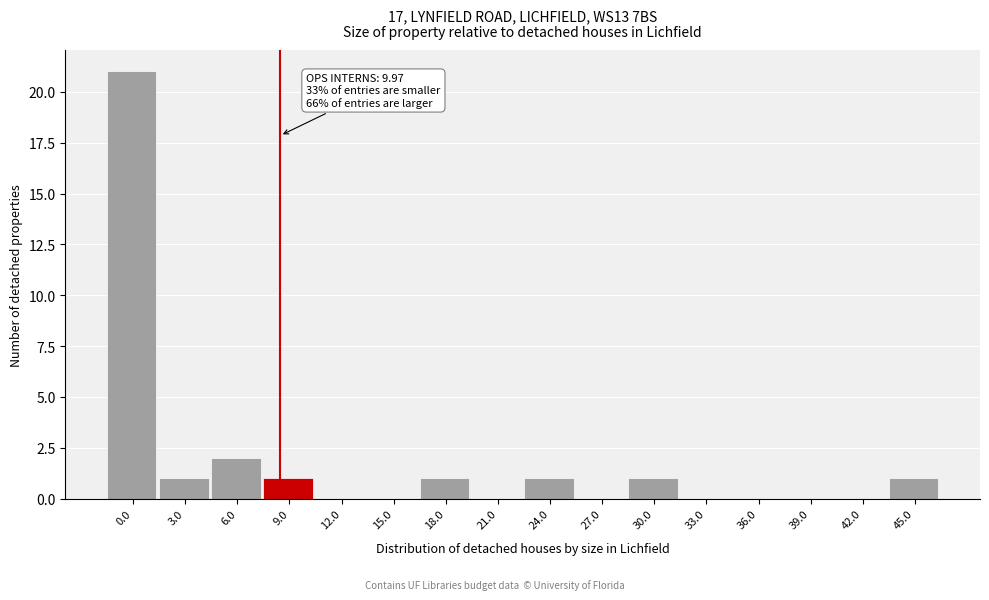

Between 39.0 and 3.0, which is larger?

3.0